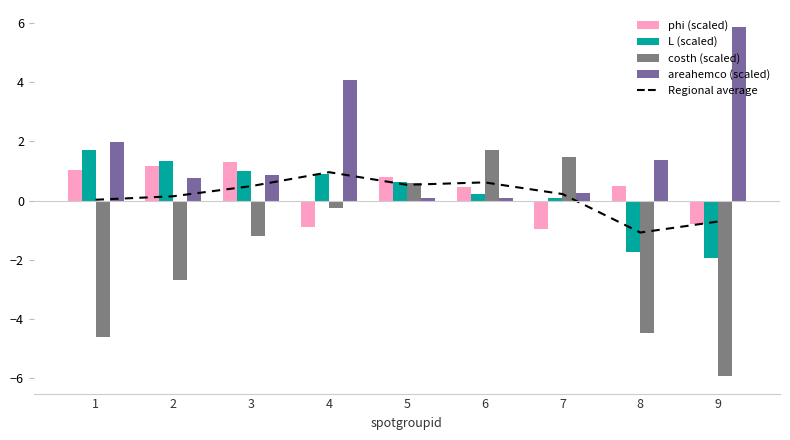

What is the difference between the highest and lowest values at 5?

0.7